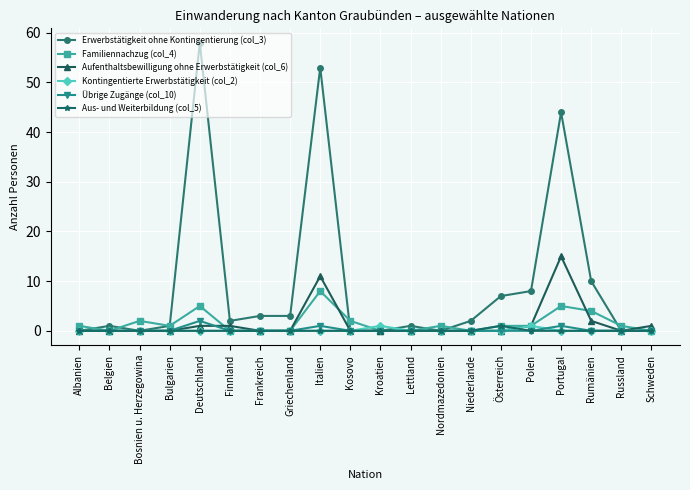

Which series has the largest range (max minus min)?

Erwerbstätigkeit ohne Kontingentierung (col_3)